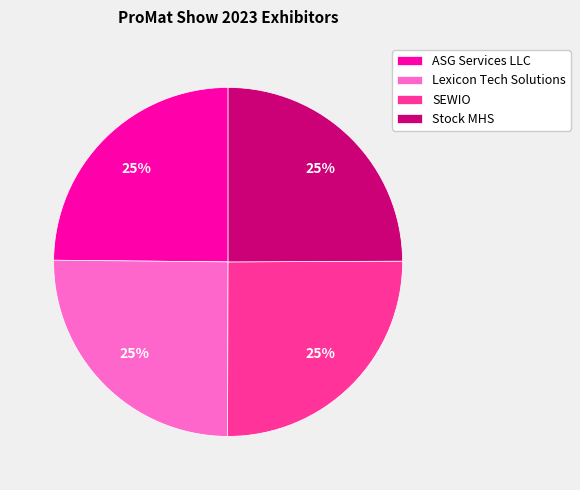

What percentage is the Stock MHS slice, to the nearest percent?

25%